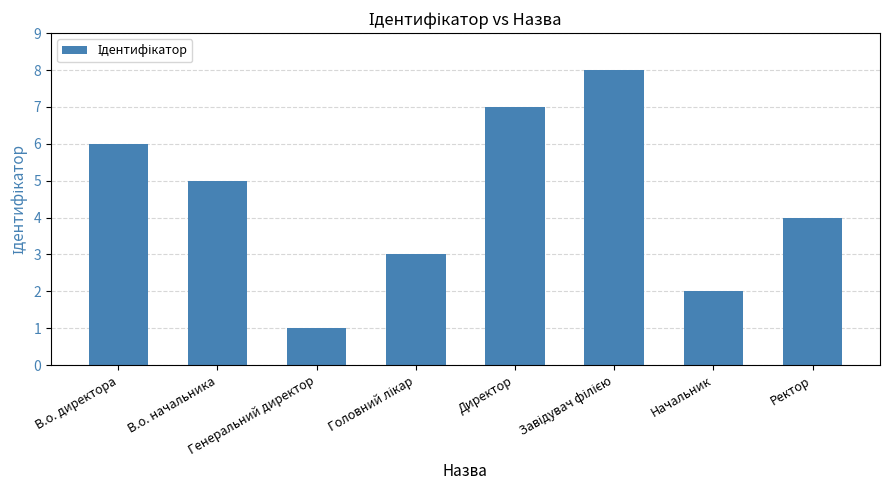

What is the difference between the second highest and minimum values?

6